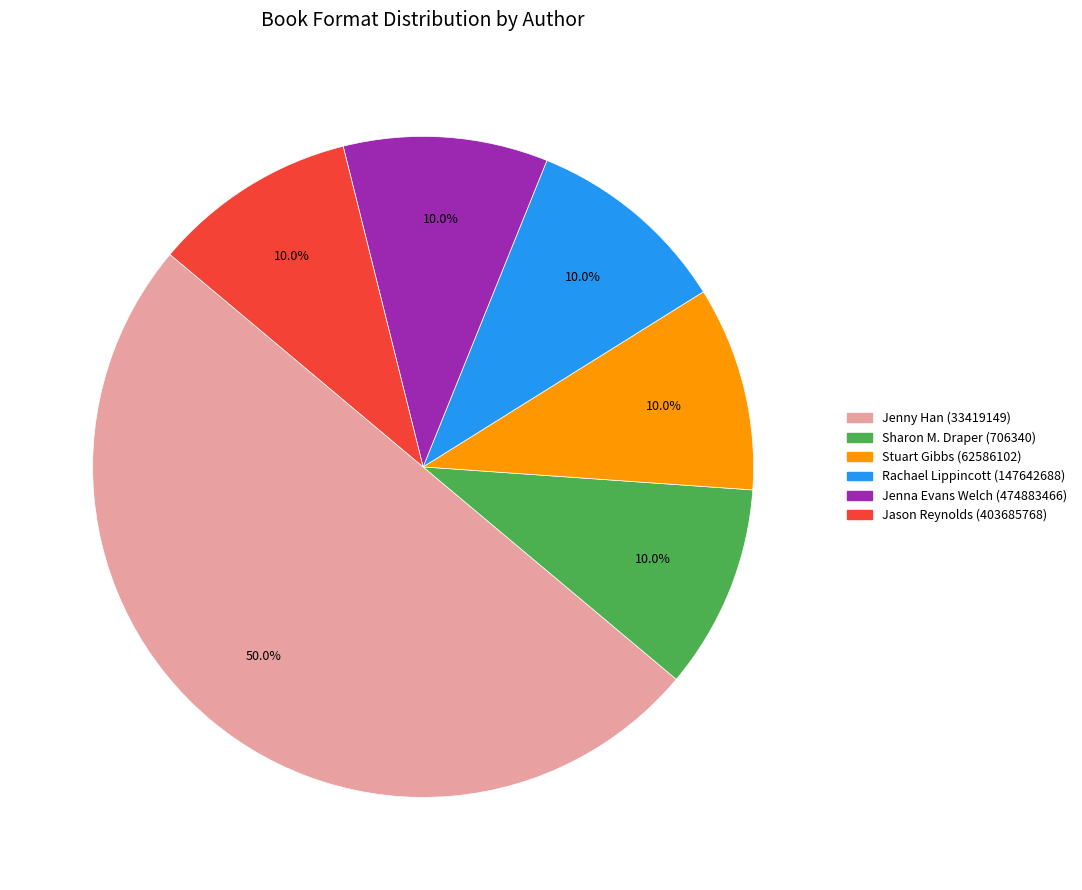

Combined, what portion of the pie is Sharon M. Draper (706340) and Stuart Gibbs (62586102)?

20.0%